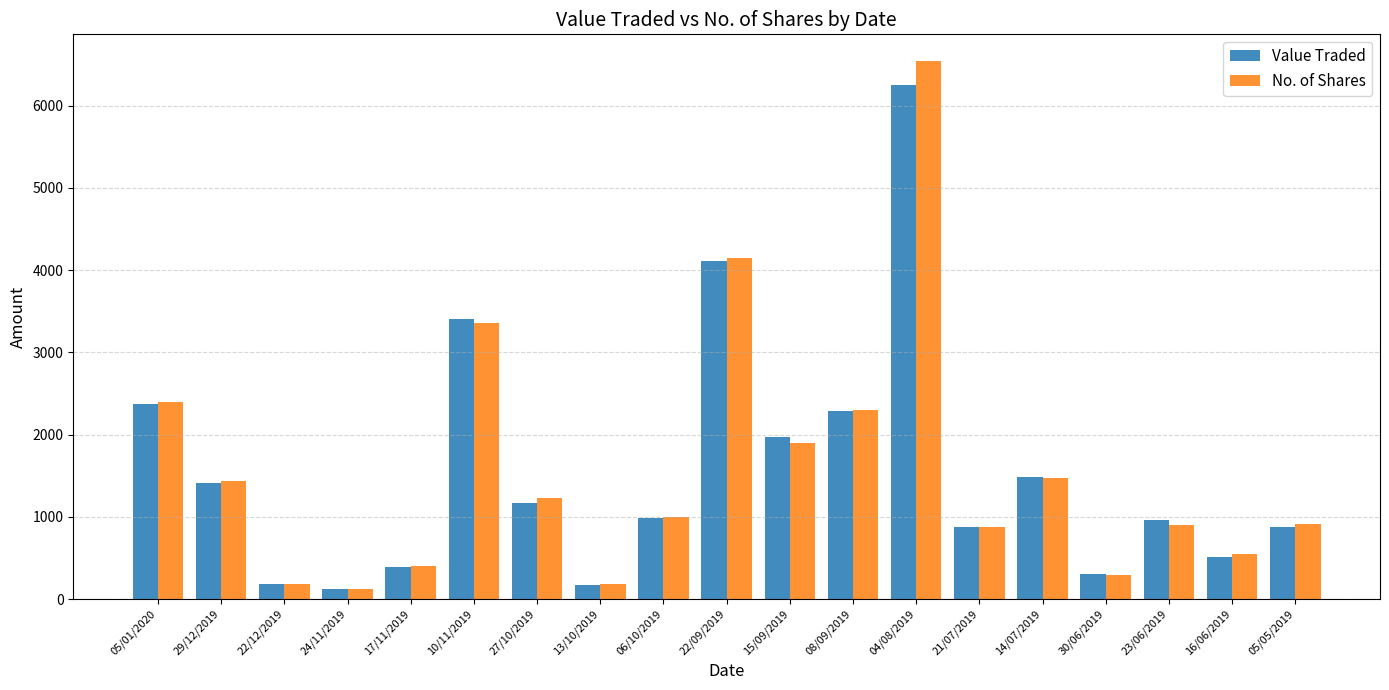

How many groups of bars are there?

19